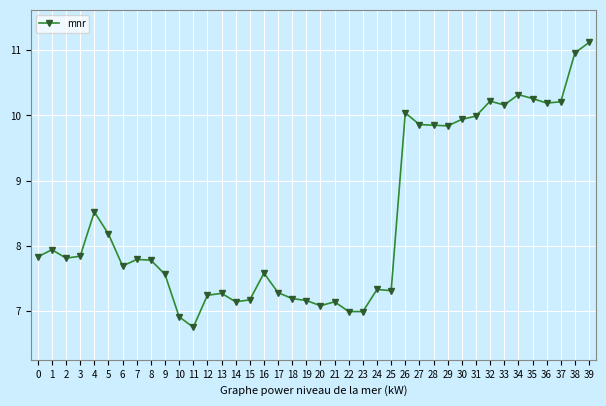

Does the chart display data point markers on the line(s)?

Yes